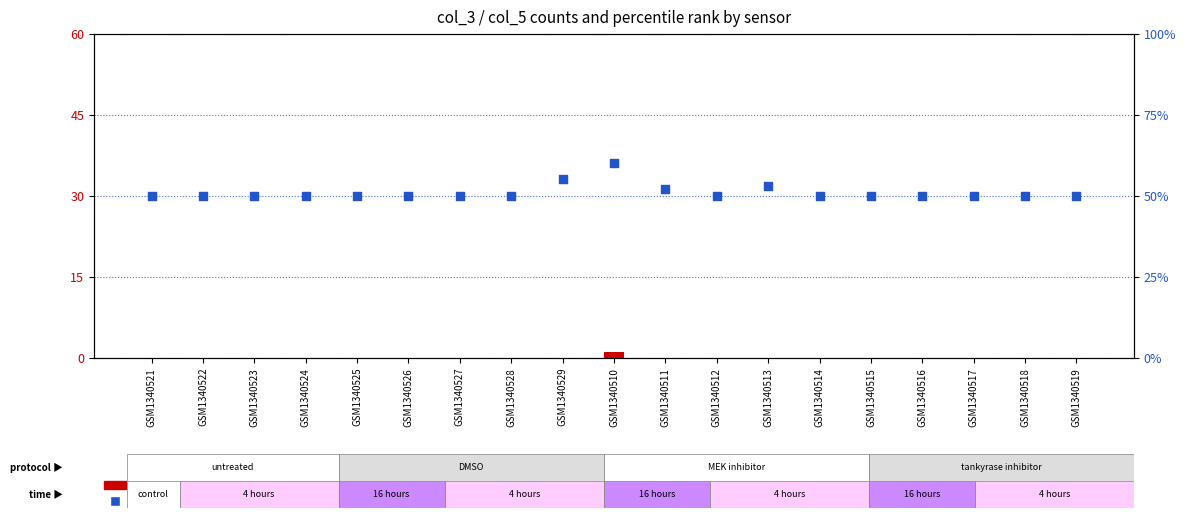

Is the value of percentile rank within the sample at GSM1340521 greater than the value of count at GSM1340512?

Yes